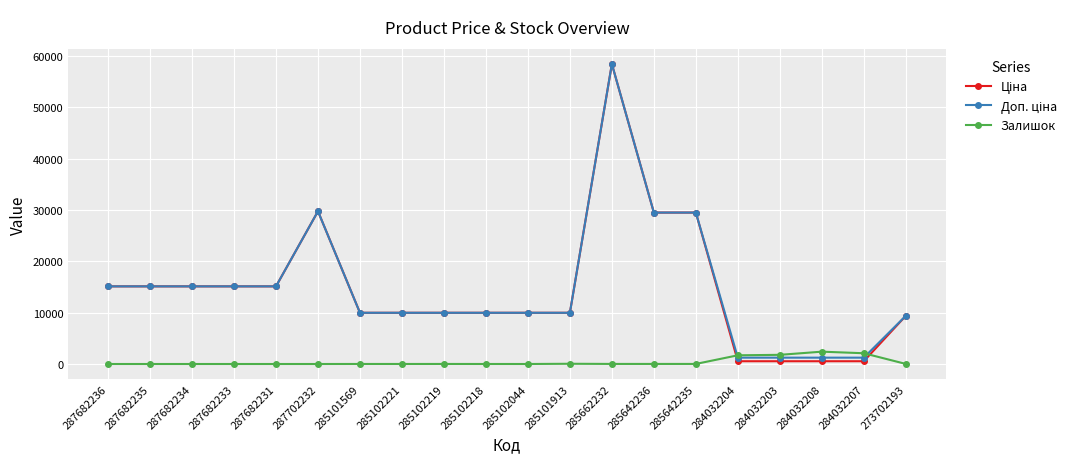

At which category is the sum across all series the highest?

285662232